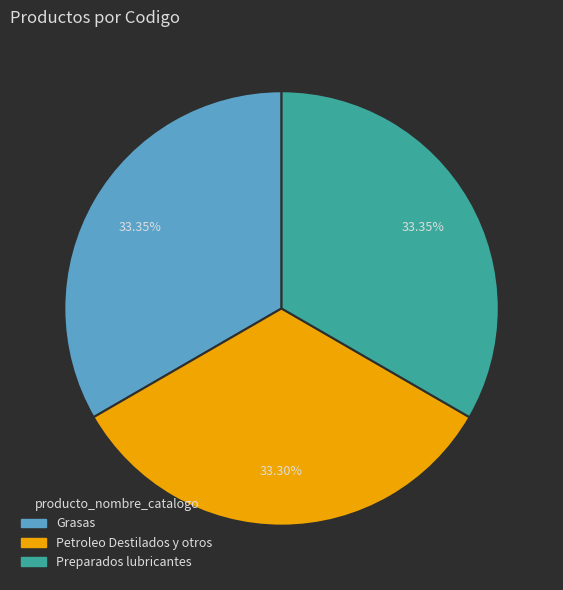

Approximately how many times larger is the value at Preparados lubricantes compared to Petroleo Destilados y otros?

1.0